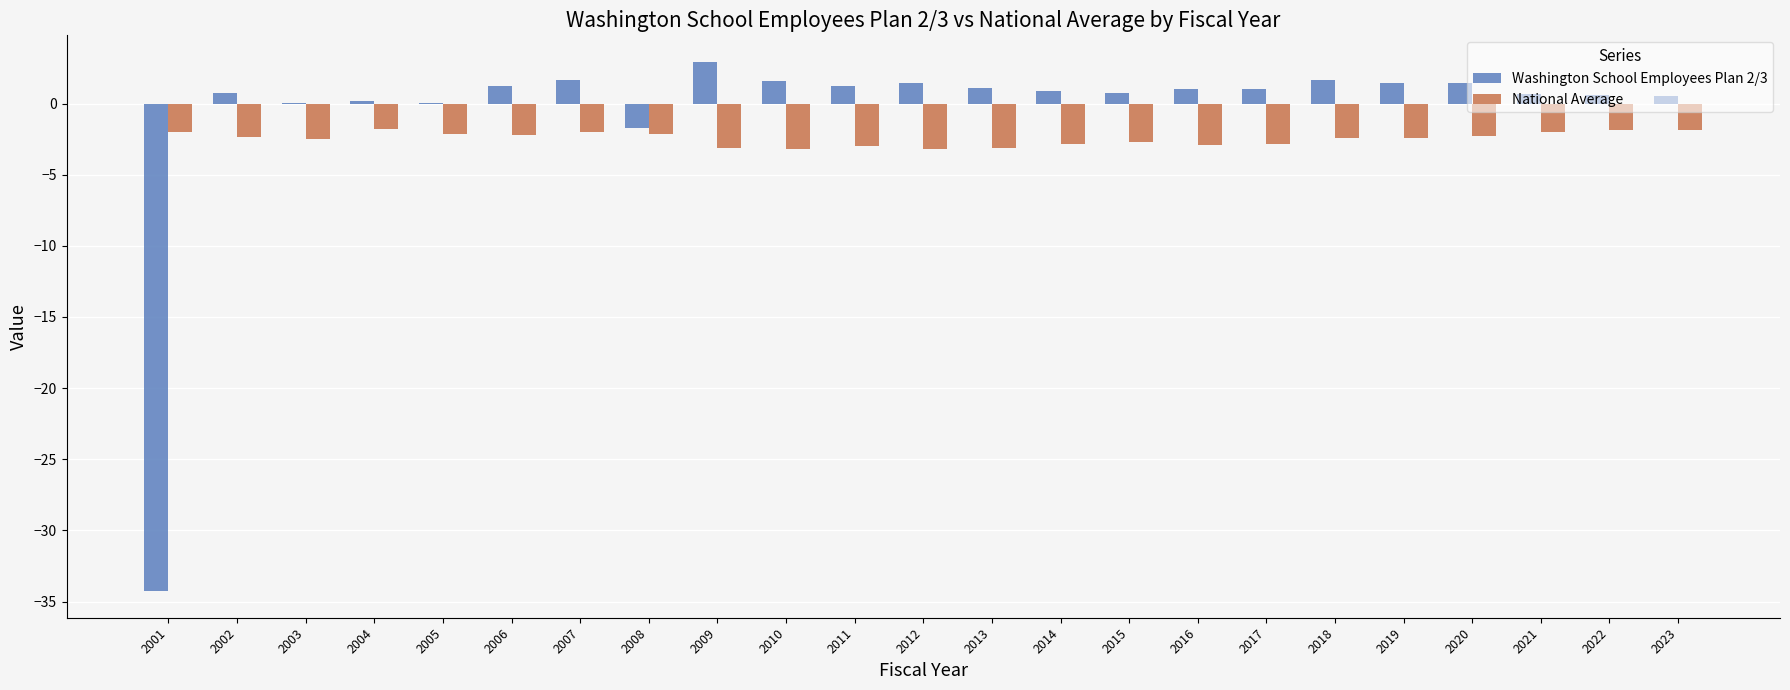

What is the greatest value displayed?

2.9